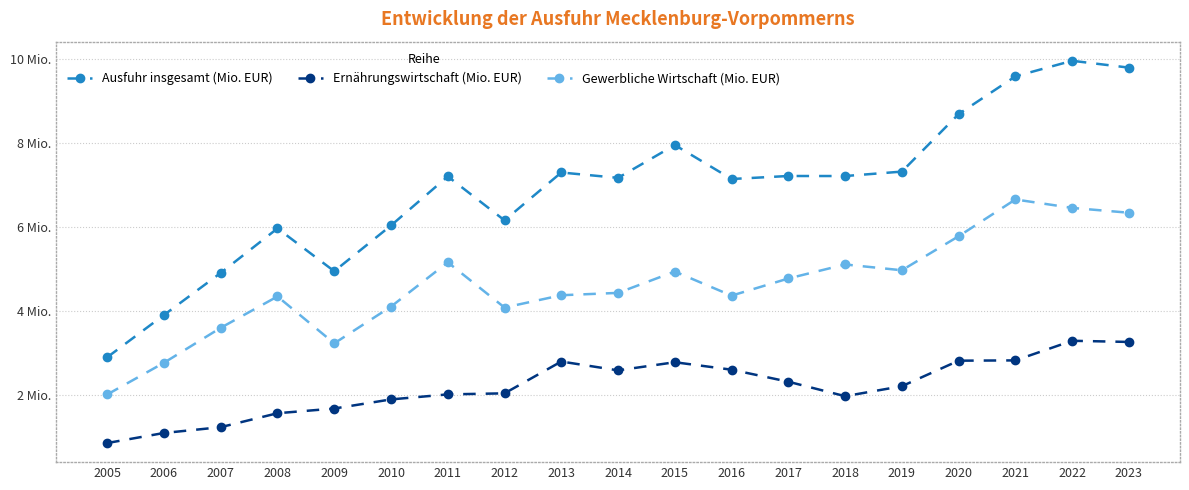

What is the minimum value shown in the chart?

842999